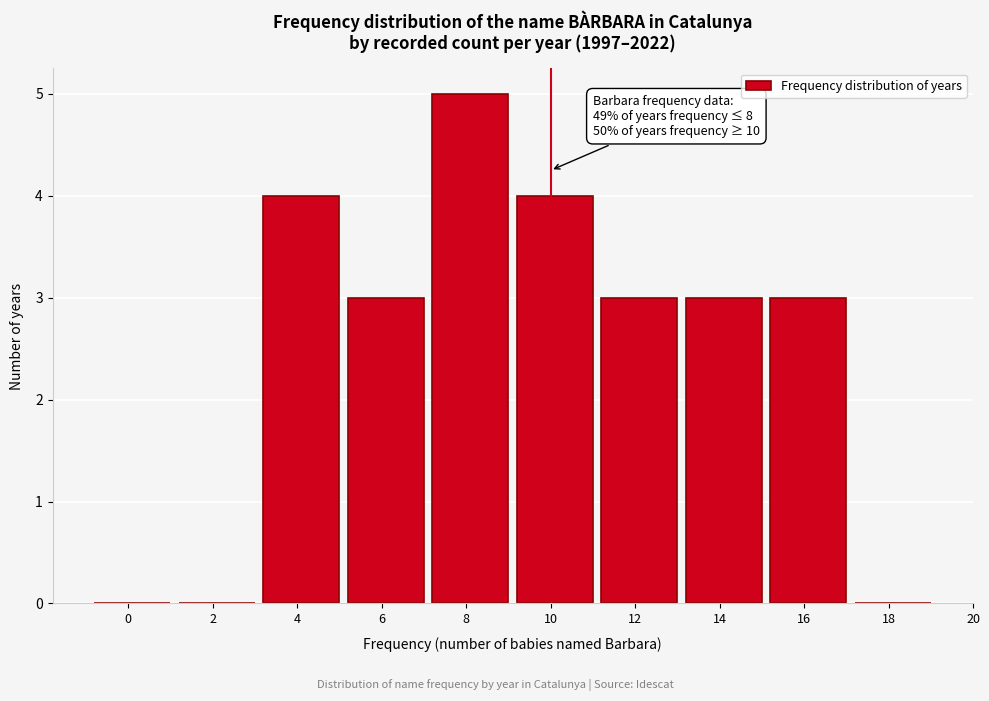

Reading right to left, extract all data points from this chart.

18=0	16=3	14=3	12=3	10=4	8=5	6=3	4=4	2=0	0=0